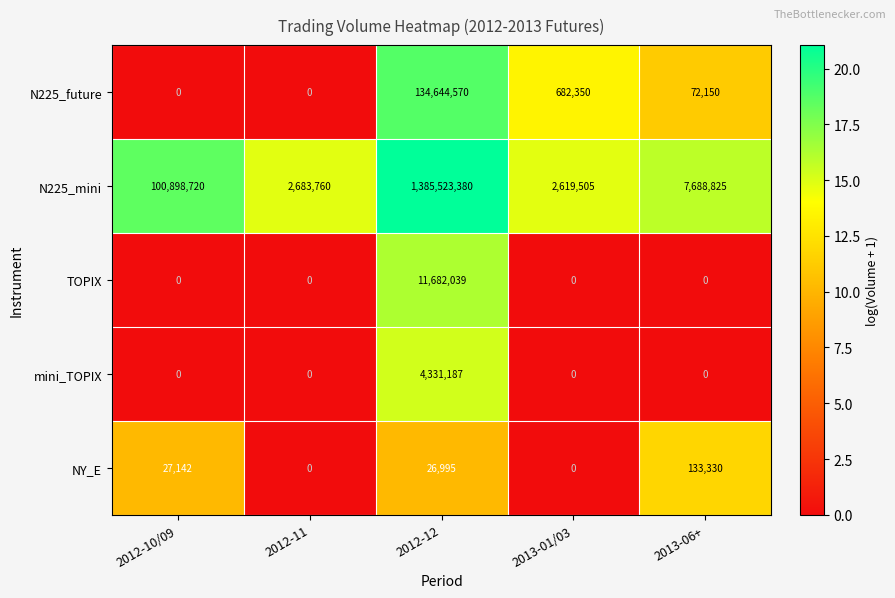

How many distinct data groups are displayed?

5